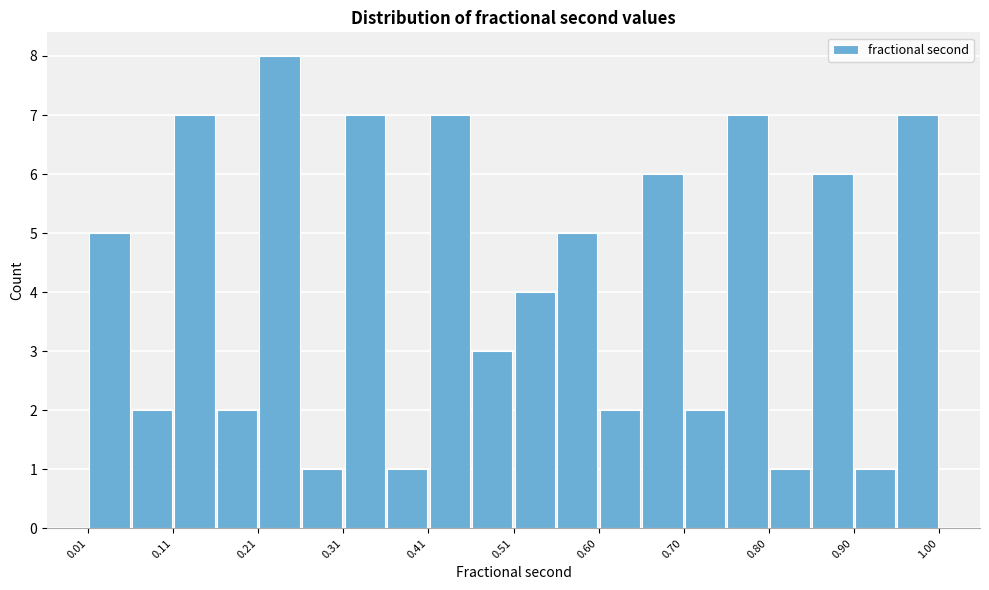

Reading left to right, transcribe this chart: for each bar, give the range it covers on the x-axis and its height. Neither the bar edges nor the heights are printed on the chart, so give them approximately, as read against the axes.

0.01 to 0.06: 5
0.06 to 0.11: 2
0.11 to 0.16: 7
0.16 to 0.21: 2
0.21 to 0.26: 8
0.26 to 0.31: 1
0.31 to 0.36: 7
0.36 to 0.41: 1
0.41 to 0.46: 7
0.46 to 0.51: 3
0.51 to 0.55: 4
0.55 to 0.60: 5
0.60 to 0.65: 2
0.65 to 0.70: 6
0.70 to 0.75: 2
0.75 to 0.80: 7
0.80 to 0.85: 1
0.85 to 0.90: 6
0.90 to 0.95: 1
0.95 to 1.00: 7